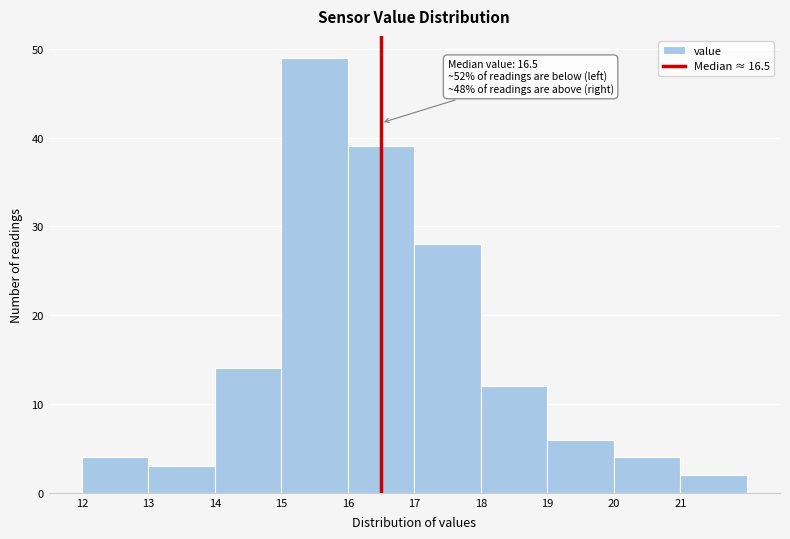

Which range on the x-axis has the tallest bar?

15 to 16